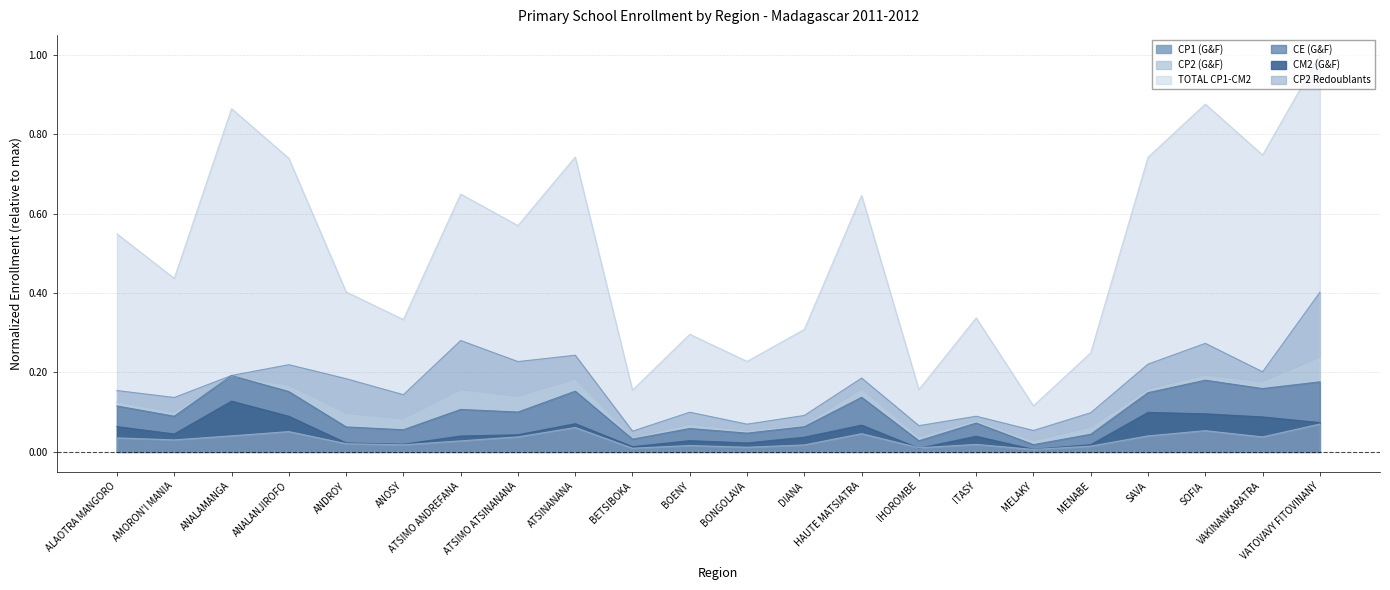

The CP1 (G&F) series shows 0.1 at ANDROY. True or false?

False